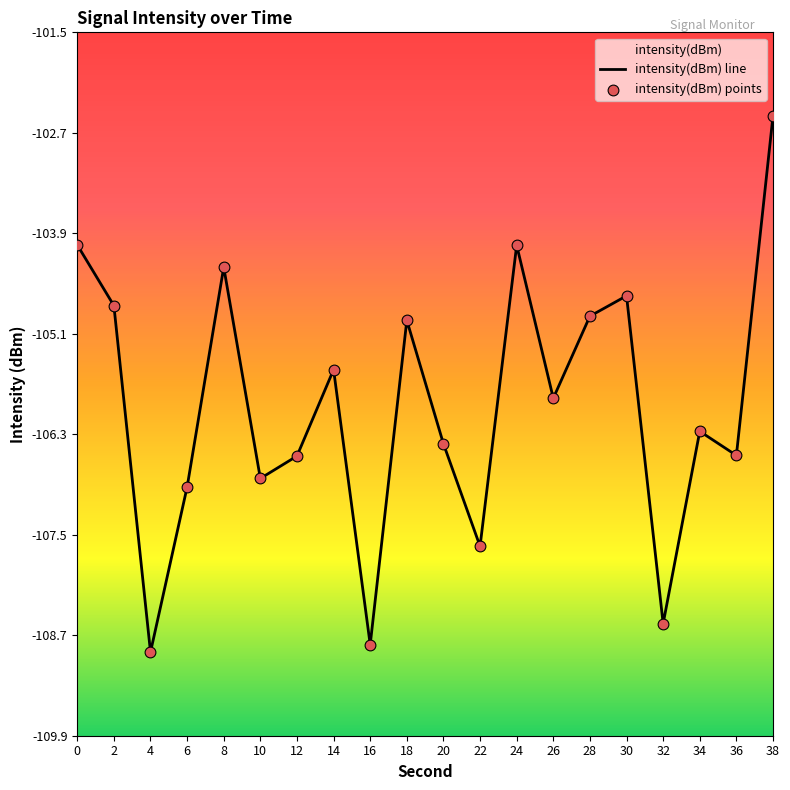

What are all the series names shown in the legend?

intensity(dBm) line, intensity(dBm) points